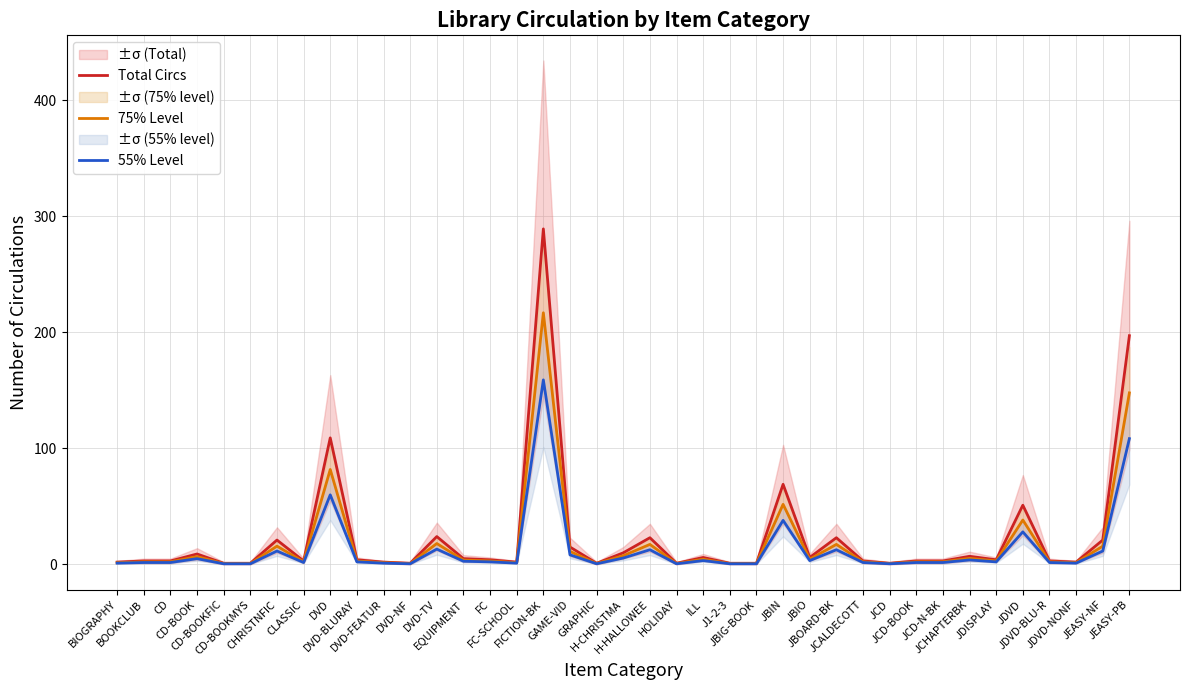

At how many categories does at least one series exceed 213?

1